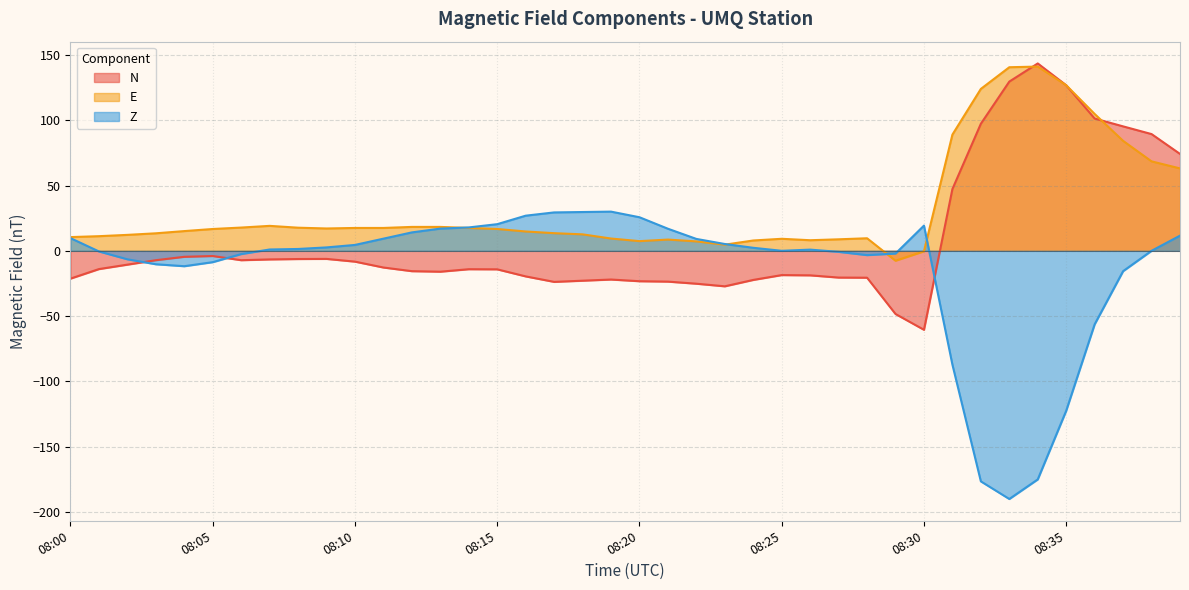

What is the minimum value shown in the chart?

-190.1